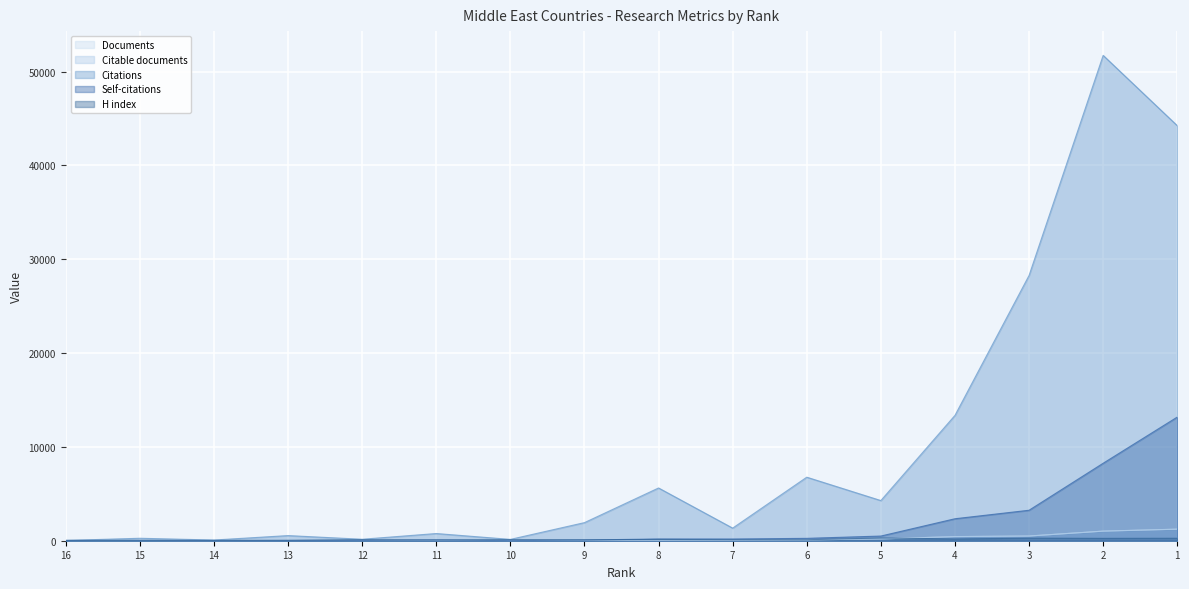

True or false: Citations has a value of 157 at 12.

True